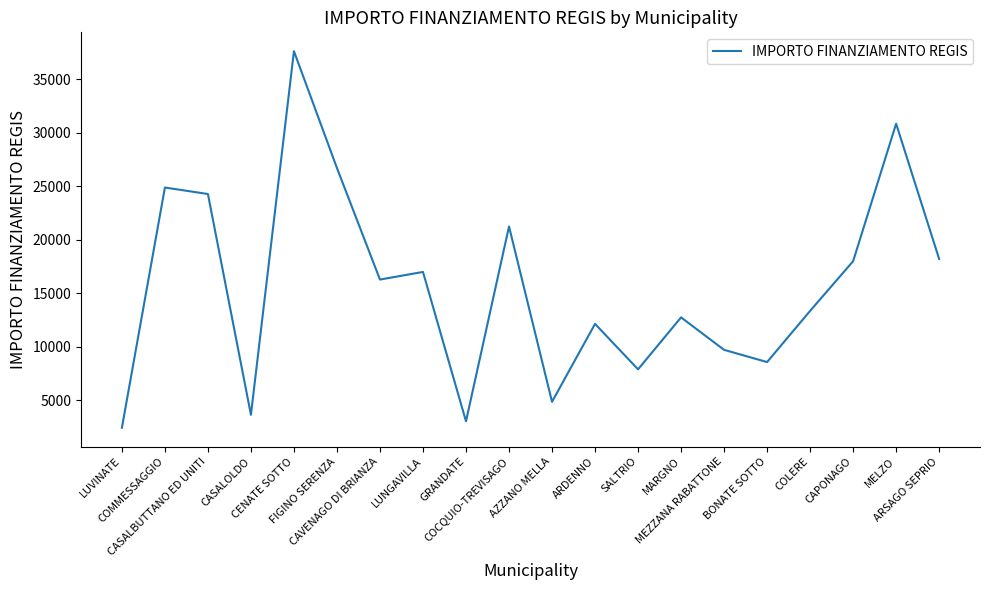

What is the minimum value shown in the chart?

2428